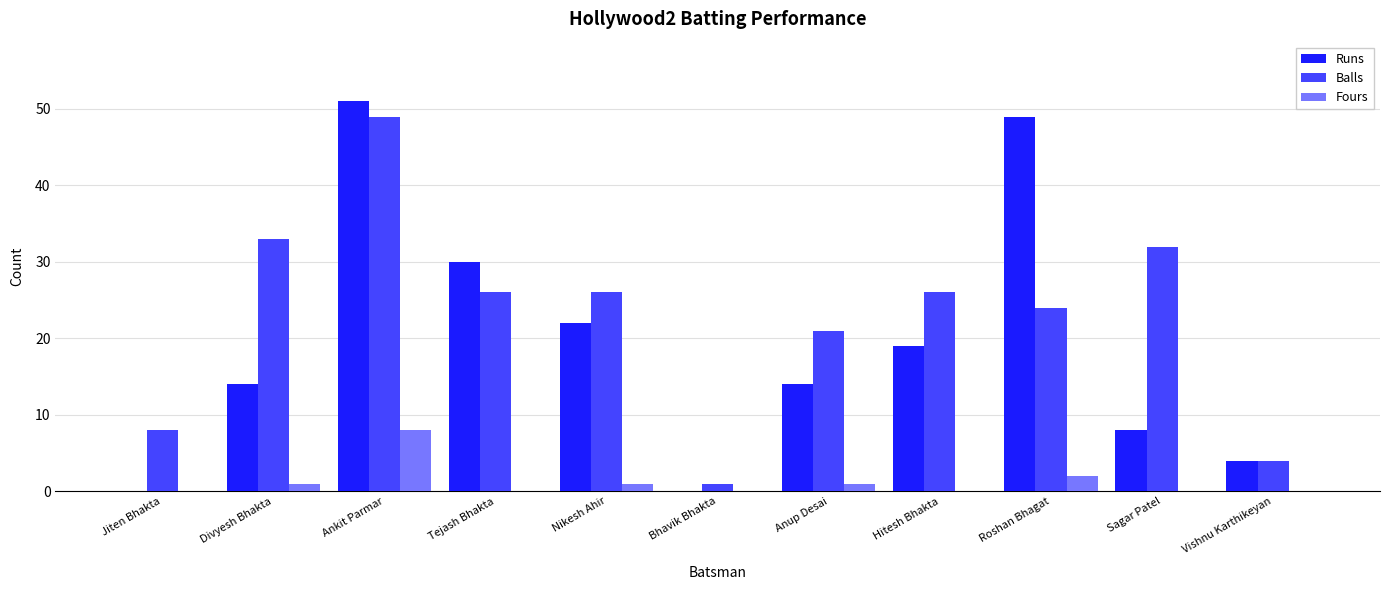

How many groups of bars are there?

11